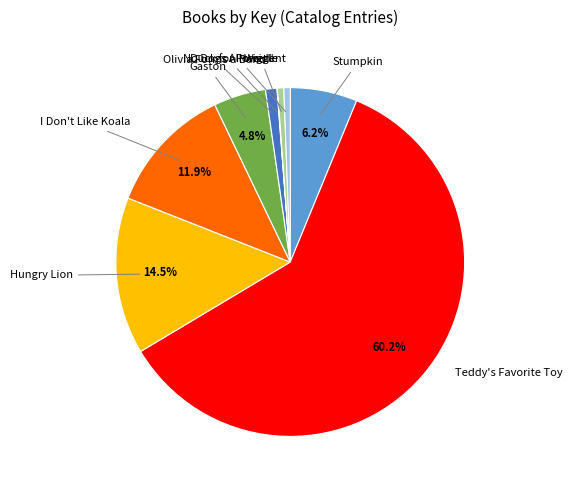

To the nearest percent, what is the difference between the Stumpkin and Duck for President slice percentages?

6%